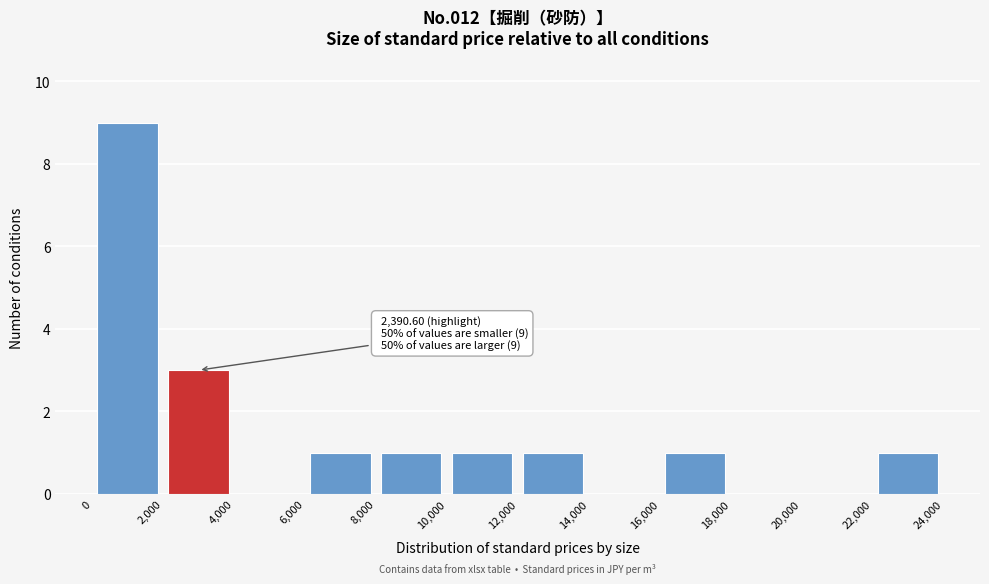

Which range on the x-axis has the tallest bar?

0 to 2,000